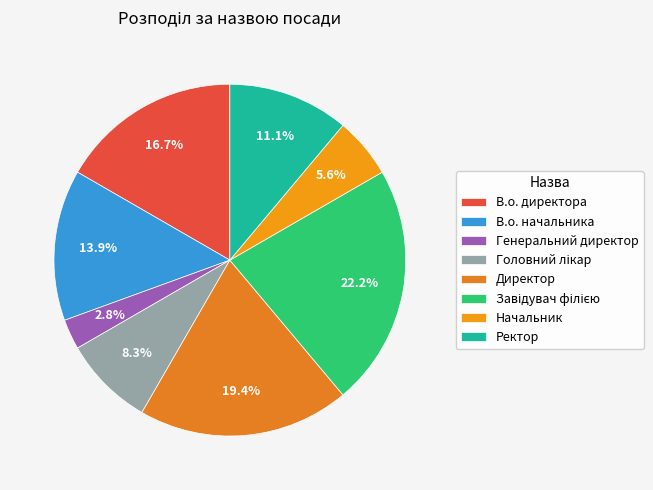

Is it true that Директор is 7% of the pie?

False